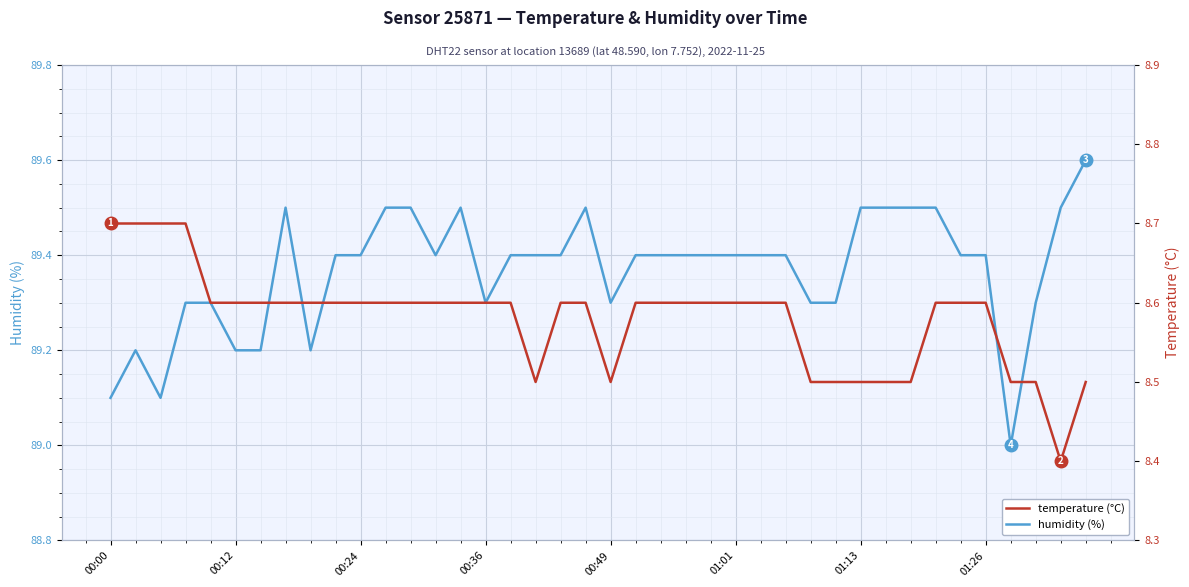

True or false: temperature and humidity cross at least once.

False